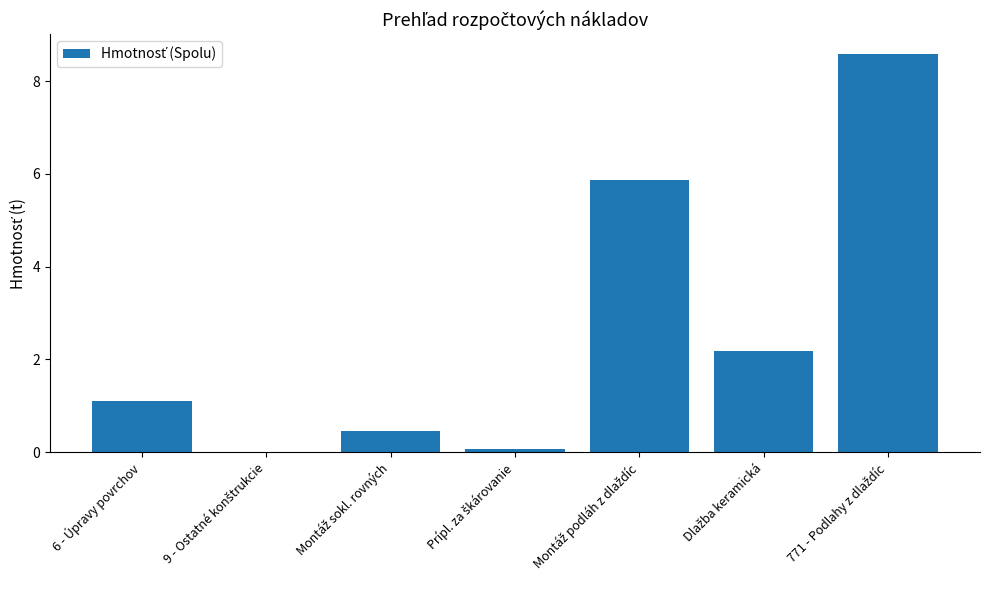

What is the sum of all values?

18.3